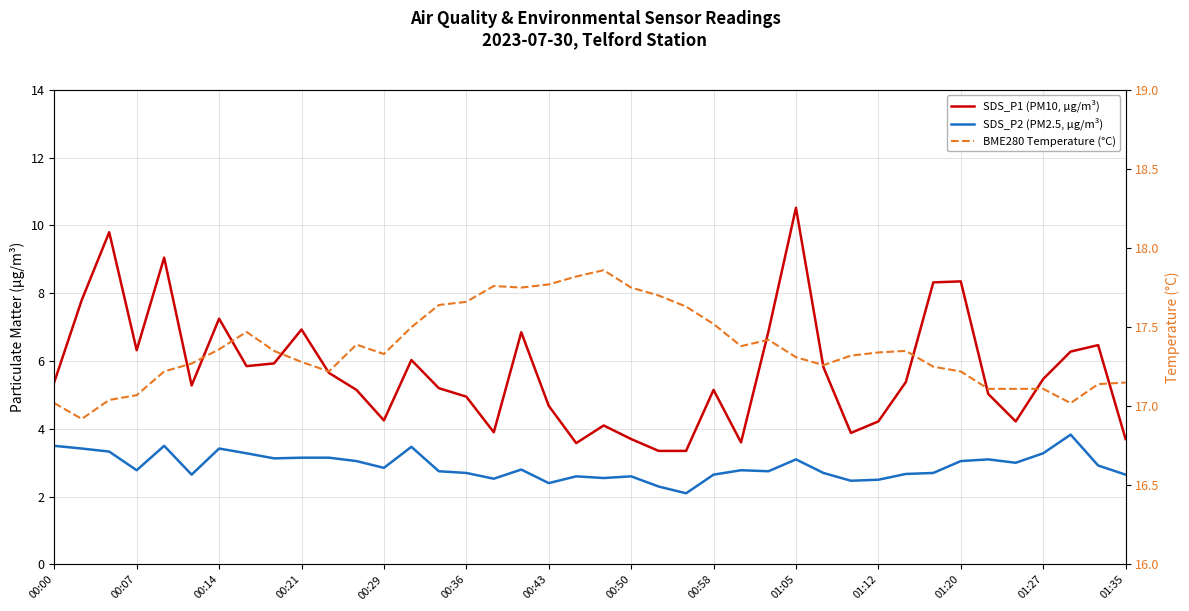

True or false: SDS_P2 (PM2.5, µg/m³) has more than 1 interior local peaks.

True